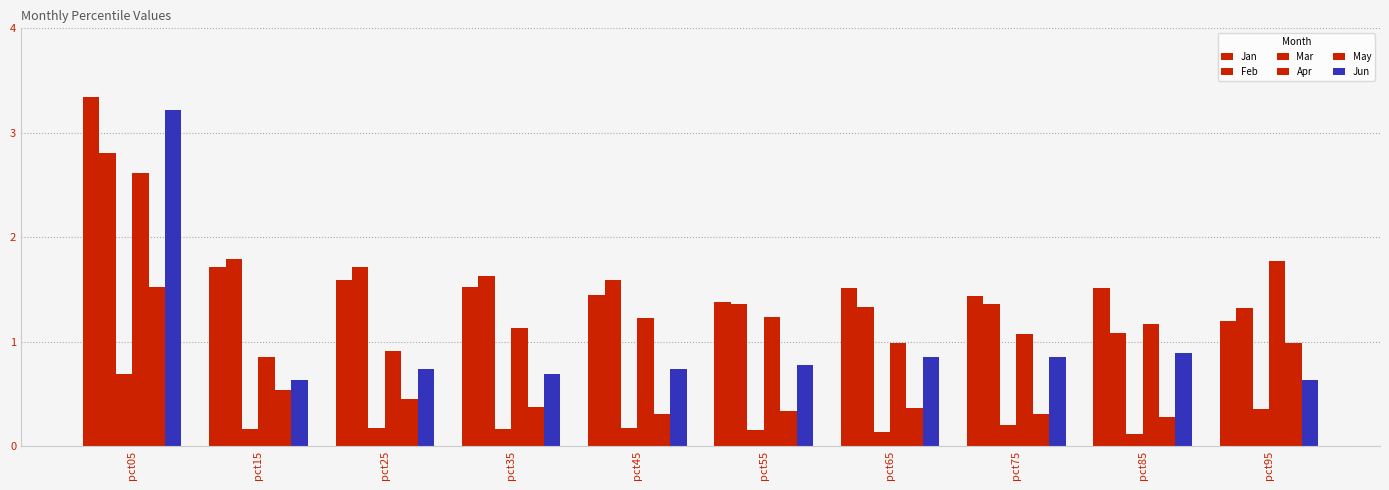

What is the value of the May bar at the 1st from the left?

1.5